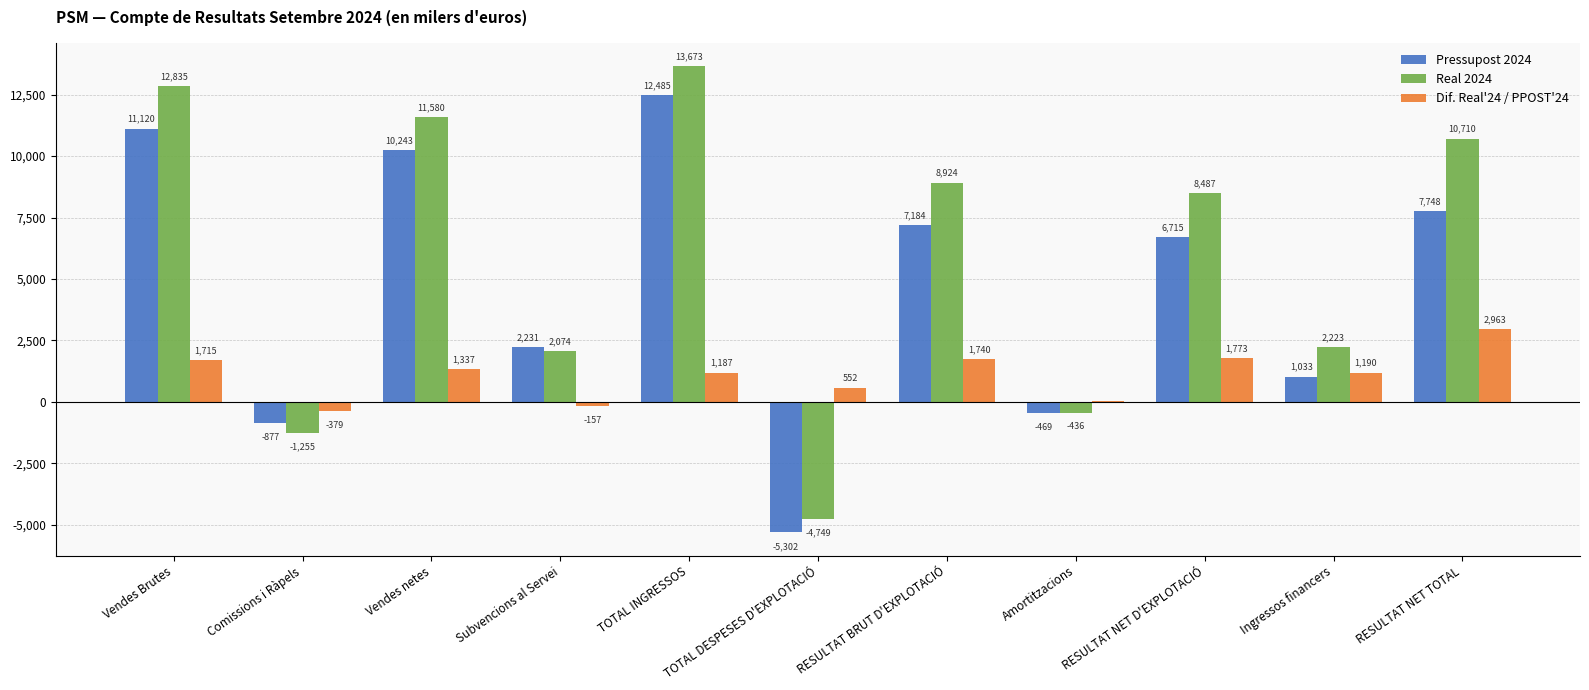

Where does the Pressupost 2024 series first go above 6714?

Vendes Brutes